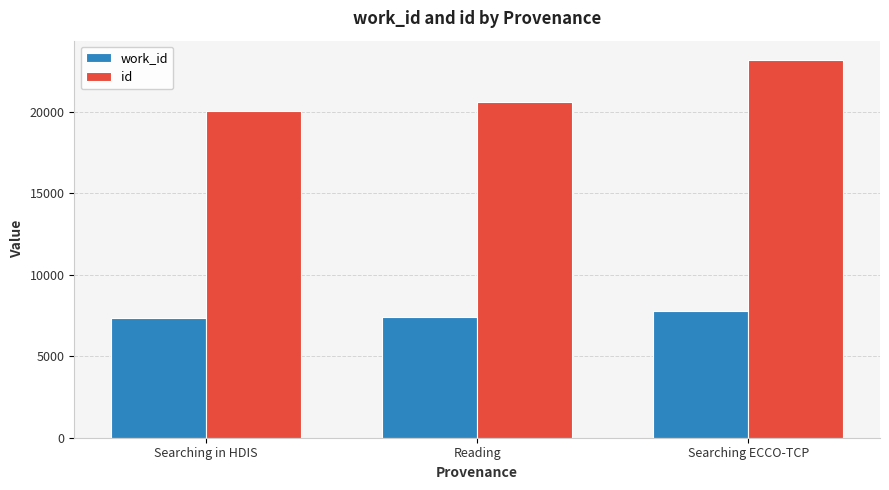

What is the total value across all series at Searching ECCO-TCP?

30990